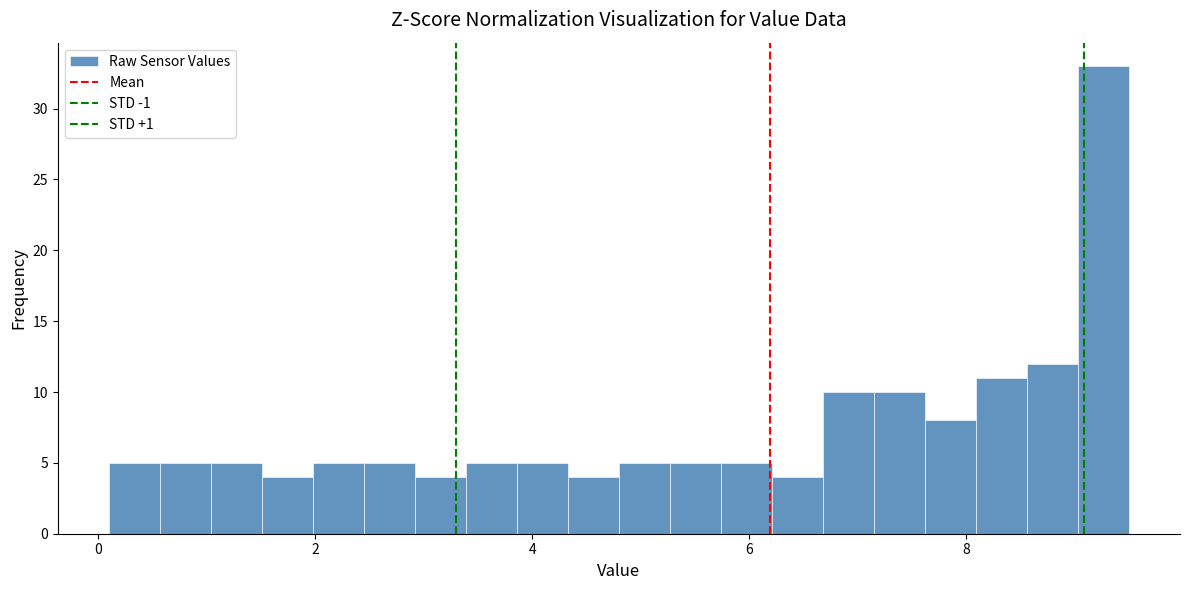

Read against the x-axis, roughly where is the centre of the tallest bar?

9.2